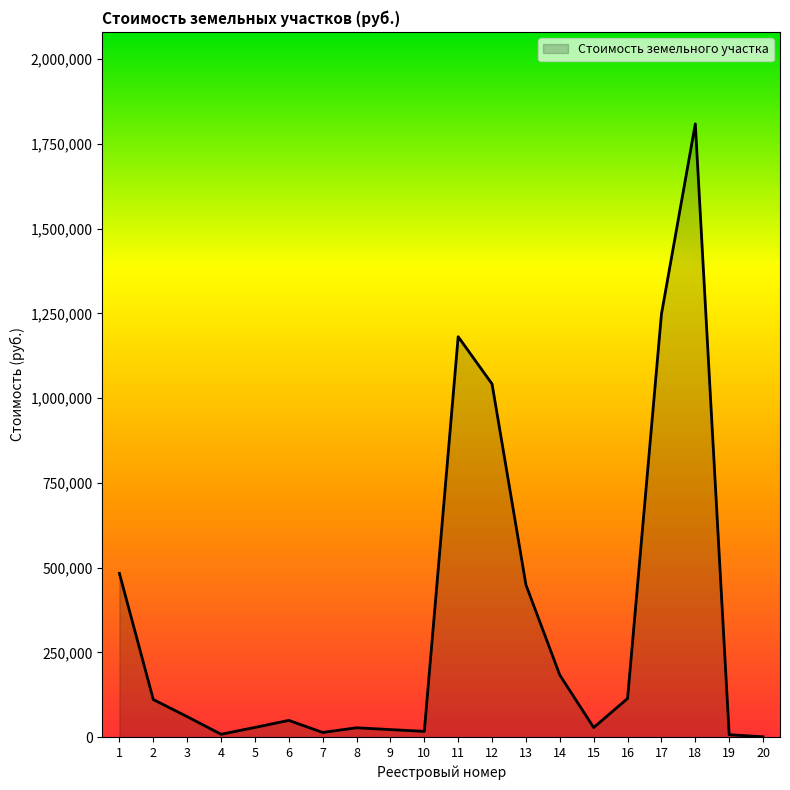

How many lines are shown in the chart?

1